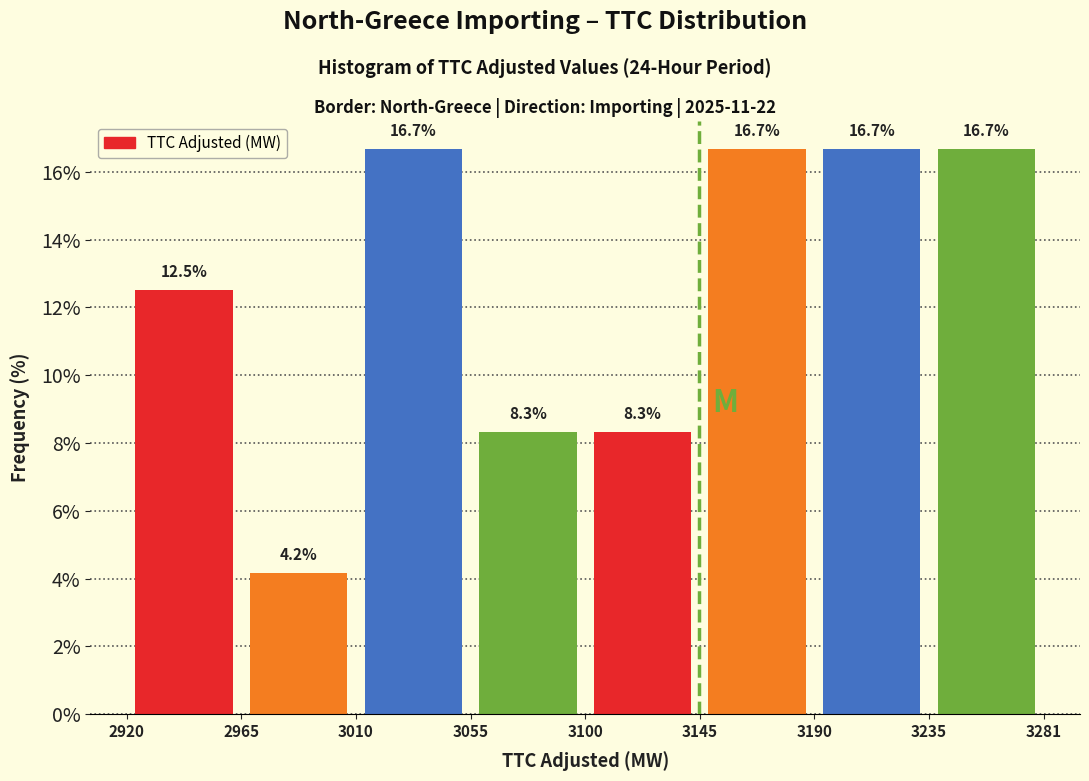

Reading left to right, list every bar in this chart as the range it spans on the x-axis followed by its height.

2920 to 2965: 12.5
2965 to 3010: 4.2
3010 to 3055: 16.7
3055 to 3100: 8.3
3100 to 3145: 8.3
3145 to 3190: 16.7
3190 to 3235: 16.7
3235 to 3281: 16.7